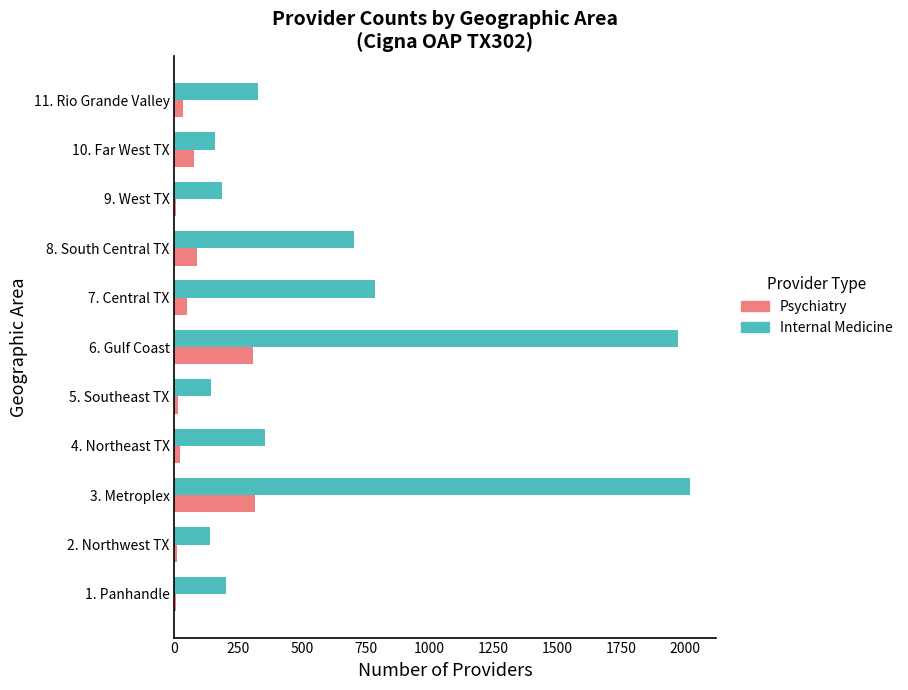

Where is Internal Medicine nearest to the value 1079?

7. Central TX